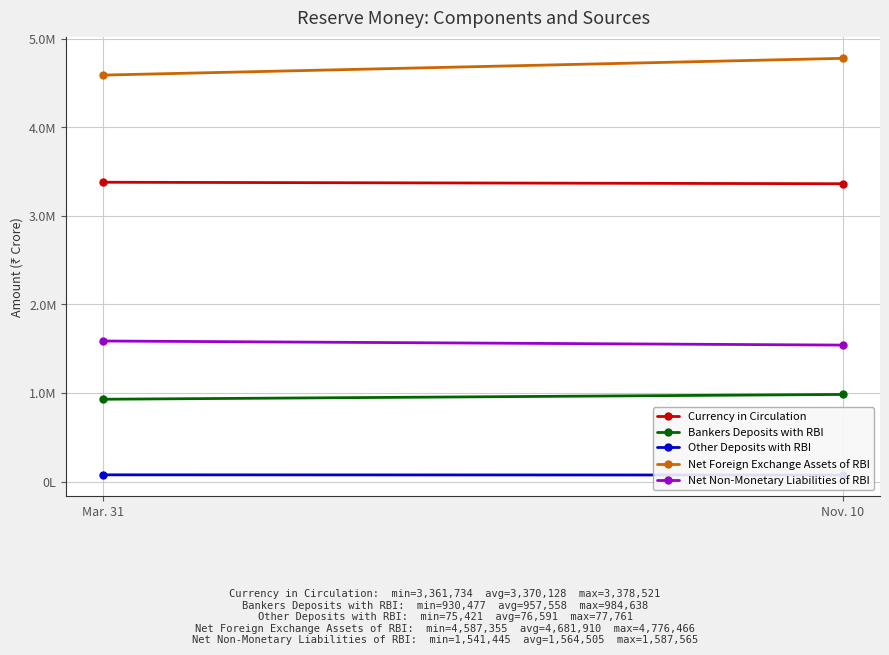

Is this an area chart (filled region under the line)?

No